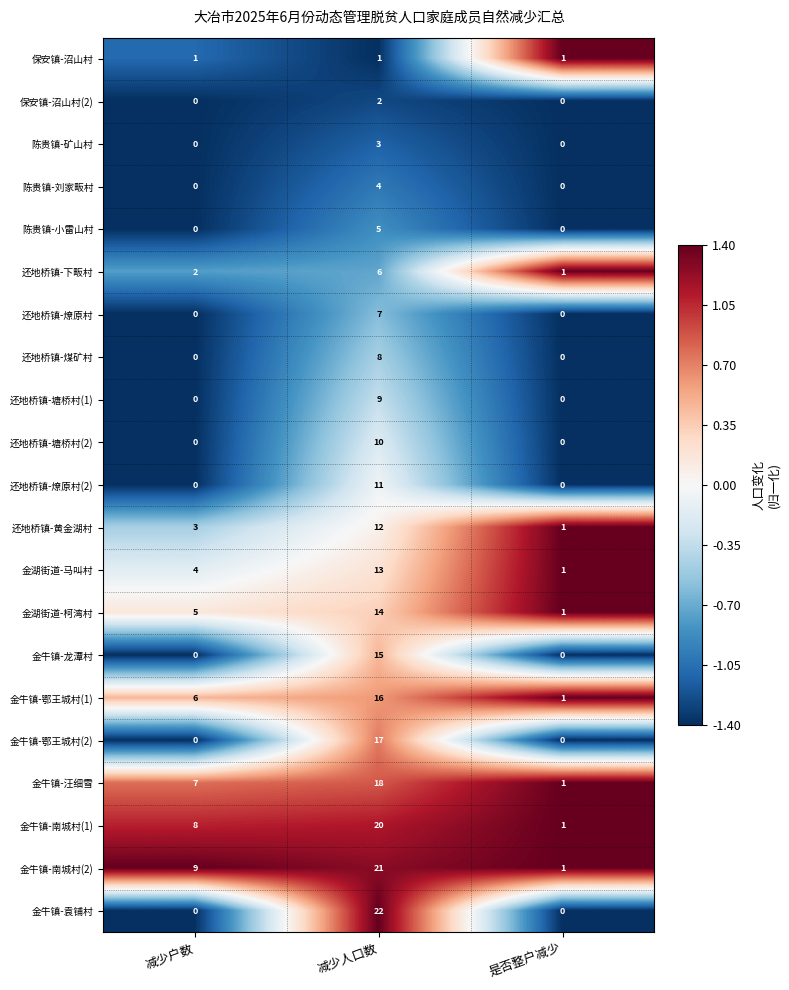

Which series has the largest range (max minus min)?

金牛镇-袁铺村